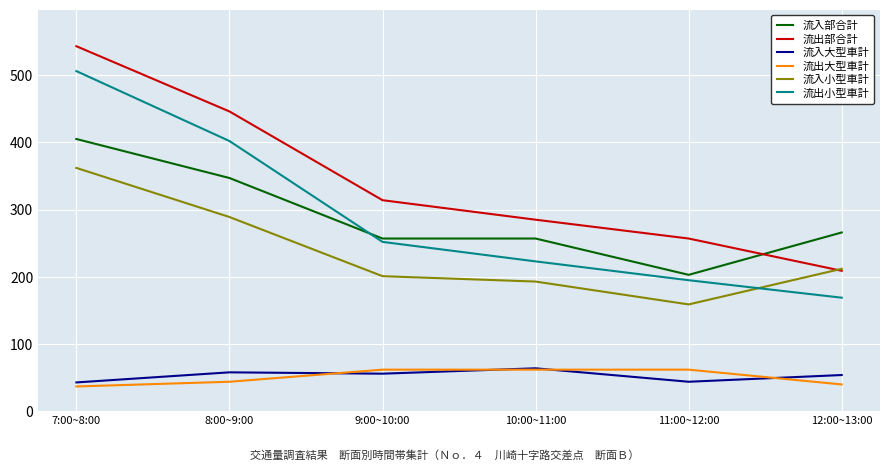

At how many categories does at least one series exceed 345?

2